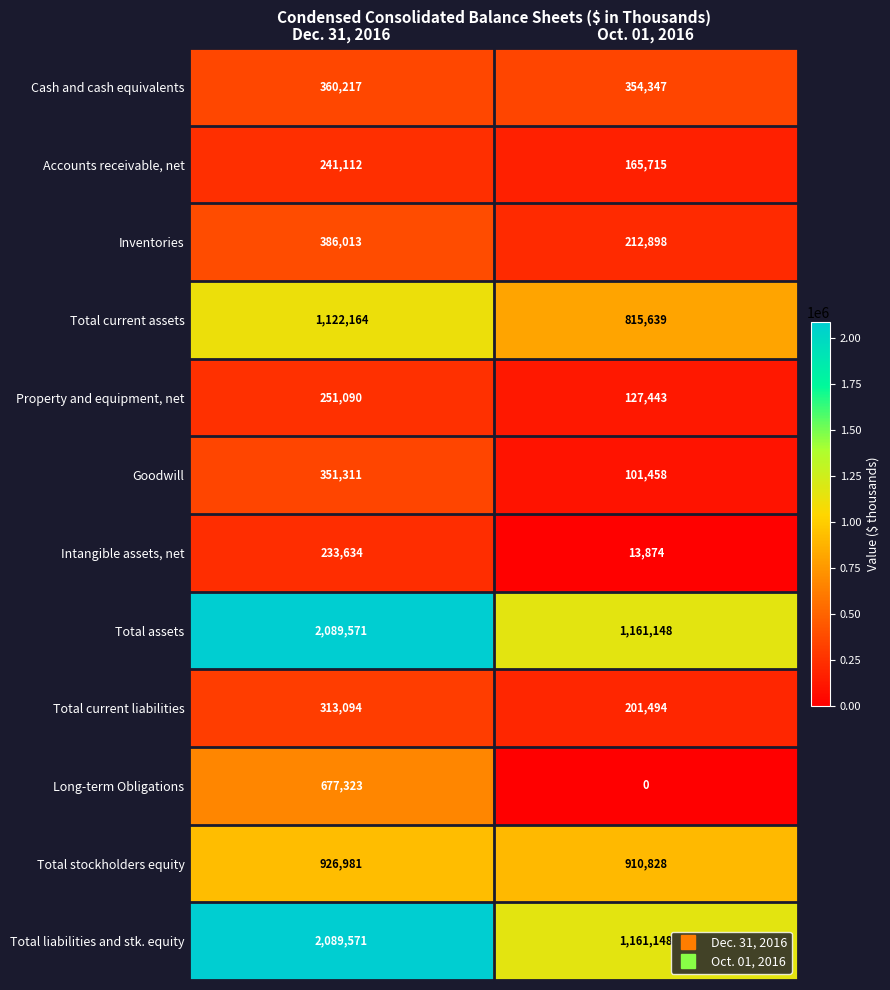

Reading left to right, list all the values displayed in this chart.

Cash and cash equivalents: Dec. 31, 2016=360217	Oct. 01, 2016=354347
Accounts receivable, net: Dec. 31, 2016=241112	Oct. 01, 2016=165715
Inventories: Dec. 31, 2016=386013	Oct. 01, 2016=212898
Total current assets: Dec. 31, 2016=1122164	Oct. 01, 2016=815639
Property and equipment, net: Dec. 31, 2016=251090	Oct. 01, 2016=127443
Goodwill: Dec. 31, 2016=351311	Oct. 01, 2016=101458
Intangible assets, net: Dec. 31, 2016=233634	Oct. 01, 2016=13874
Total assets: Dec. 31, 2016=2089571	Oct. 01, 2016=1161148
Total current liabilities: Dec. 31, 2016=313094	Oct. 01, 2016=201494
Long-term Obligations: Dec. 31, 2016=677323	Oct. 01, 2016=0
Total stockholders equity: Dec. 31, 2016=926981	Oct. 01, 2016=910828
Total liabilities and stk. equity: Dec. 31, 2016=2089571	Oct. 01, 2016=1161148